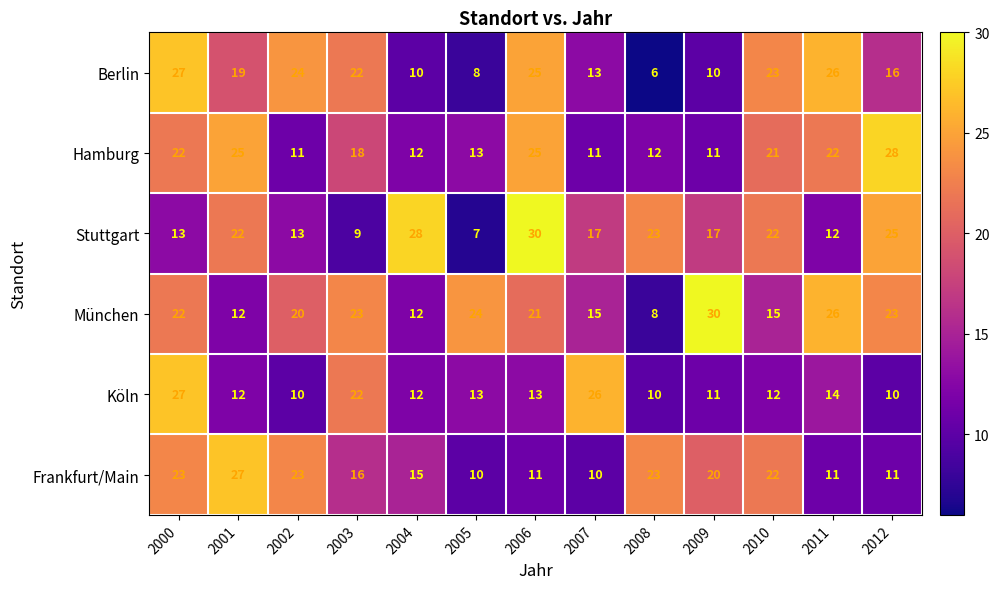

True or false: Stuttgart has a value of 18 at 2011.

False